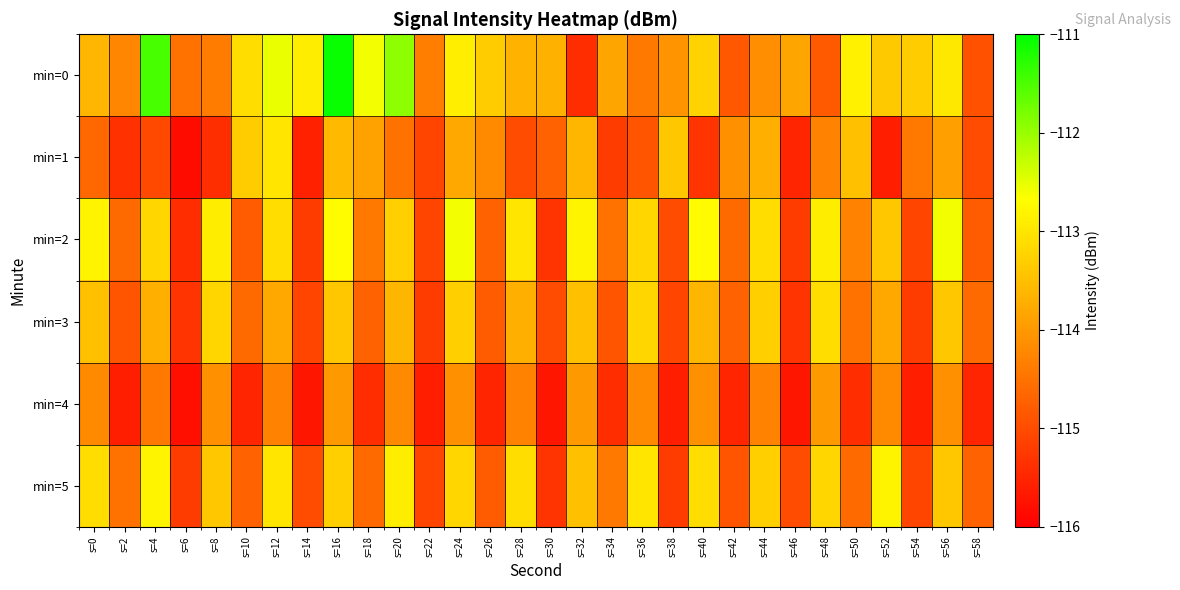

Reading left to right, extract all data points from this chart.

min=0: s=0=-113.6	s=2=-114.2	s=4=-111.5	s=6=-114.5	s=8=-114.4	s=10=-113.1	s=12=-112.5	s=14=-112.9	s=16=-111.1	s=18=-112.6	s=20=-111.9	s=22=-114.3	s=24=-112.9	s=26=-113.3	s=28=-113.6	s=30=-113.7	s=32=-115.4	s=34=-113.8	s=36=-114.4	s=38=-114.1	s=40=-113.3	s=42=-114.8	s=44=-114.1	s=46=-113.8	s=48=-114.8	s=50=-112.8	s=52=-113.4	s=54=-113.3	s=56=-113.0	s=58=-114.9
min=1: s=0=-114.6	s=2=-115.4	s=4=-115.1	s=6=-115.8	s=8=-115.4	s=10=-113.3	s=12=-113.0	s=14=-115.6	s=16=-113.6	s=18=-113.9	s=20=-114.5	s=22=-115.1	s=24=-113.8	s=26=-114.2	s=28=-115.0	s=30=-114.7	s=32=-113.6	s=34=-115.2	s=36=-114.9	s=38=-113.4	s=40=-115.3	s=42=-114.1	s=44=-113.7	s=46=-115.5	s=48=-114.3	s=50=-113.5	s=52=-115.6	s=54=-114.4	s=56=-113.9	s=58=-115.0
min=2: s=0=-112.8	s=2=-114.6	s=4=-113.2	s=6=-115.4	s=8=-112.9	s=10=-114.8	s=12=-113.1	s=14=-115.2	s=16=-112.7	s=18=-114.4	s=20=-113.3	s=22=-115.1	s=24=-112.6	s=26=-114.7	s=28=-113.0	s=30=-115.3	s=32=-112.8	s=34=-114.5	s=36=-113.2	s=38=-115.0	s=40=-112.7	s=42=-114.6	s=44=-113.1	s=46=-115.2	s=48=-112.9	s=50=-114.3	s=52=-113.4	s=54=-115.1	s=56=-112.6	s=58=-114.8
min=3: s=0=-113.5	s=2=-114.9	s=4=-113.7	s=6=-115.3	s=8=-113.2	s=10=-114.6	s=12=-113.8	s=14=-115.1	s=16=-113.4	s=18=-114.7	s=20=-113.6	s=22=-115.2	s=24=-113.3	s=26=-114.8	s=28=-113.7	s=30=-115.0	s=32=-113.5	s=34=-114.9	s=36=-113.2	s=38=-115.1	s=40=-113.6	s=42=-114.7	s=44=-113.3	s=46=-115.3	s=48=-113.1	s=50=-114.5	s=52=-113.8	s=54=-115.2	s=56=-113.4	s=58=-114.6
min=4: s=0=-114.2	s=2=-115.6	s=4=-114.4	s=6=-115.8	s=8=-114.1	s=10=-115.5	s=12=-114.3	s=14=-115.7	s=16=-114.0	s=18=-115.4	s=20=-114.2	s=22=-115.6	s=24=-114.1	s=26=-115.5	s=28=-114.3	s=30=-115.7	s=32=-114.0	s=34=-115.4	s=36=-114.2	s=38=-115.6	s=40=-114.1	s=42=-115.5	s=44=-114.3	s=46=-115.7	s=48=-114.0	s=50=-115.4	s=52=-114.2	s=54=-115.6	s=56=-114.1	s=58=-115.5
min=5: s=0=-113.1	s=2=-114.5	s=4=-112.8	s=6=-115.2	s=8=-113.4	s=10=-114.7	s=12=-113.0	s=14=-115.0	s=16=-113.3	s=18=-114.6	s=20=-112.9	s=22=-115.1	s=24=-113.2	s=26=-114.8	s=28=-113.1	s=30=-115.3	s=32=-113.5	s=34=-114.4	s=36=-113.0	s=38=-115.2	s=40=-113.1	s=42=-114.9	s=44=-113.3	s=46=-115.0	s=48=-113.2	s=50=-114.6	s=52=-112.8	s=54=-115.1	s=56=-113.4	s=58=-114.7